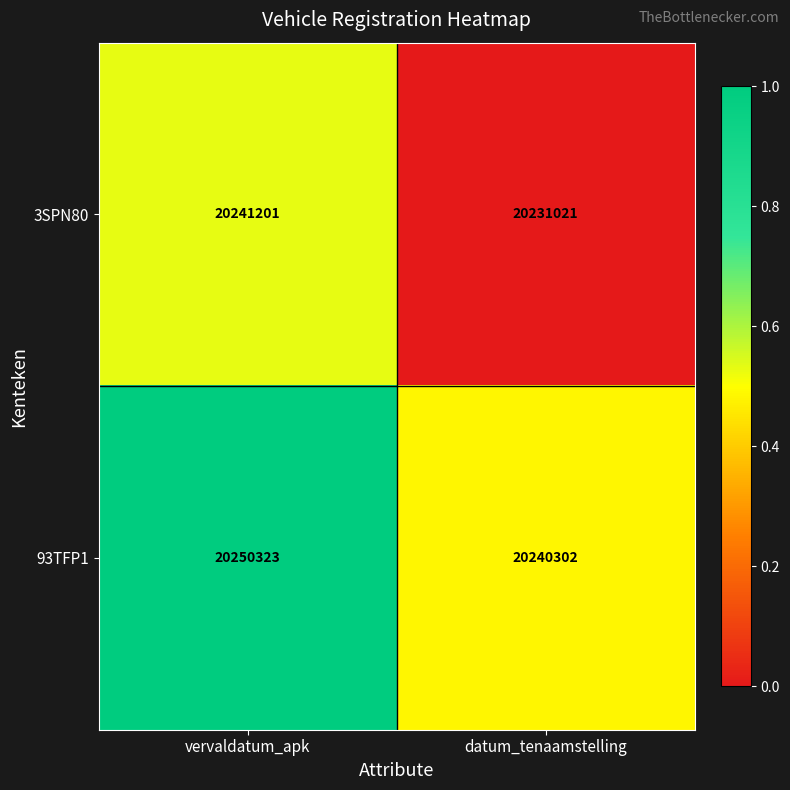

Which label corresponds to the smallest value in the chart?

datum_tenaamstelling